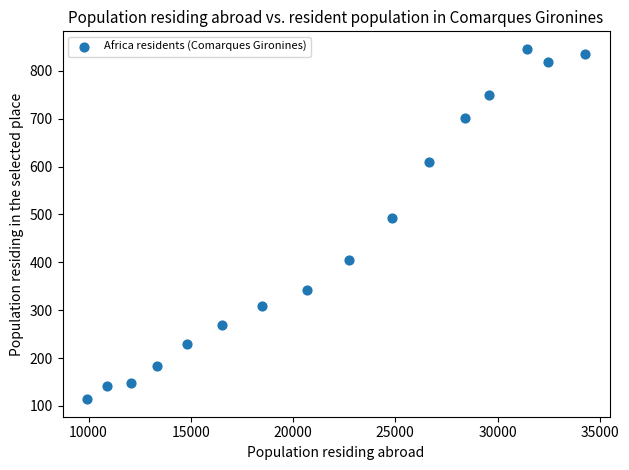

What Y value in the scatter plot is closest to 480?

492